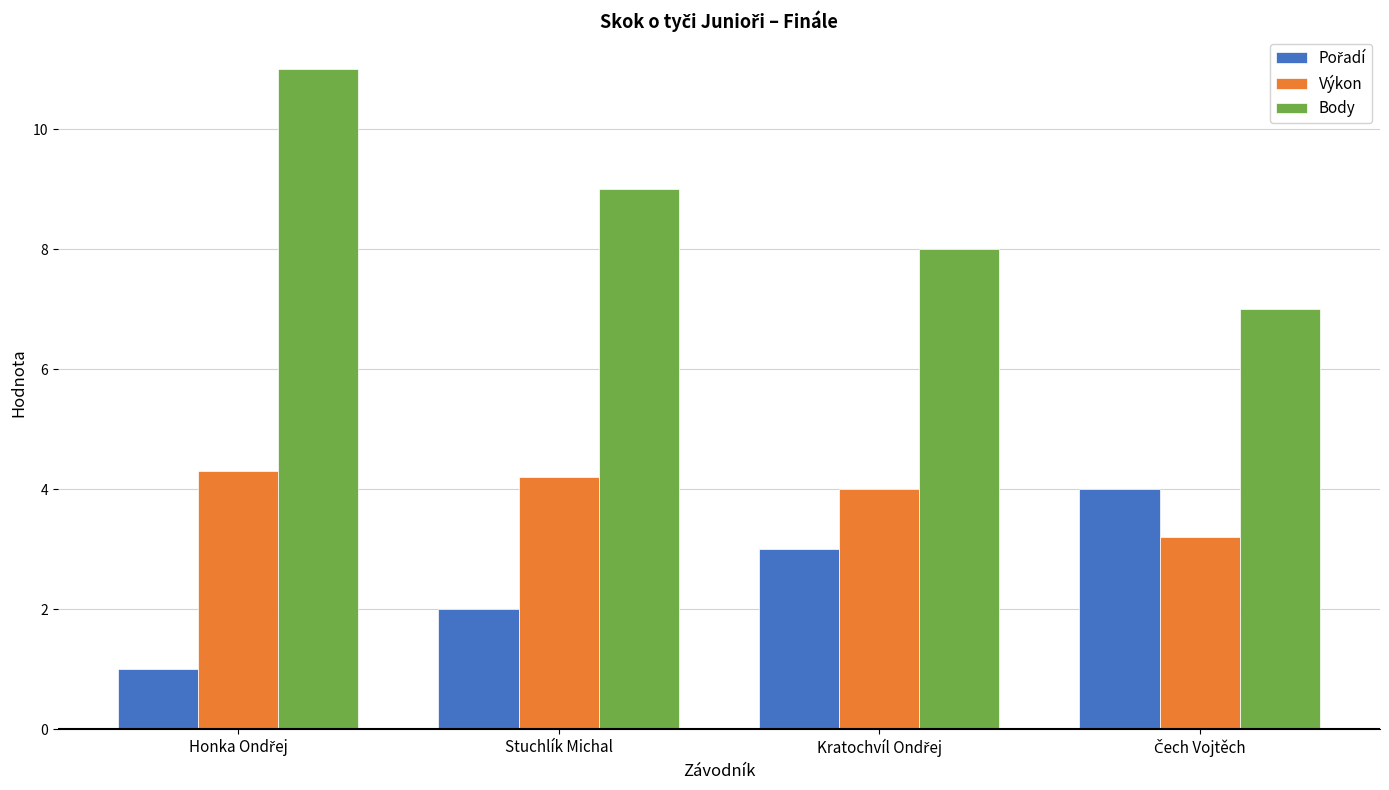

Which series has the largest range (max minus min)?

Body